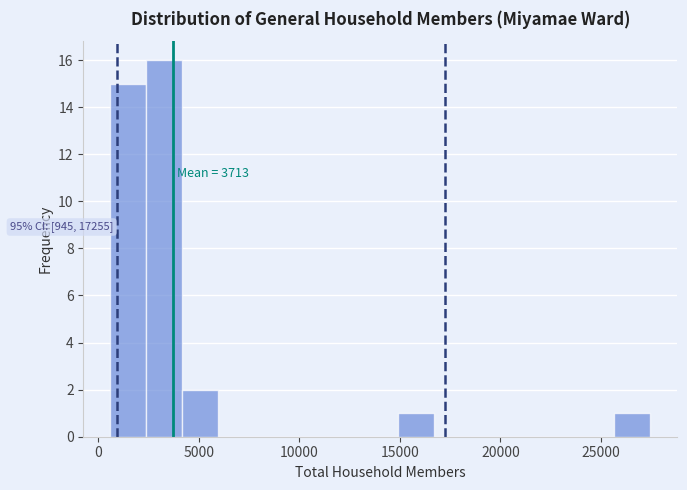

Around what value on the x-axis is the tallest bar? Give the approximate position of its centre, as read against the axis.

3500